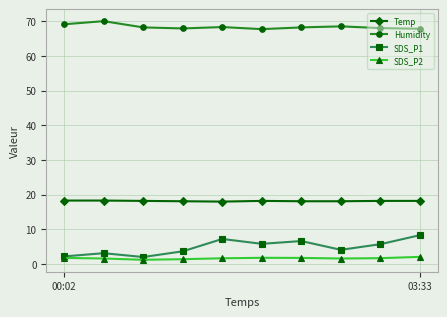

What is the lowest value of the SDS_P1 series?

2.0